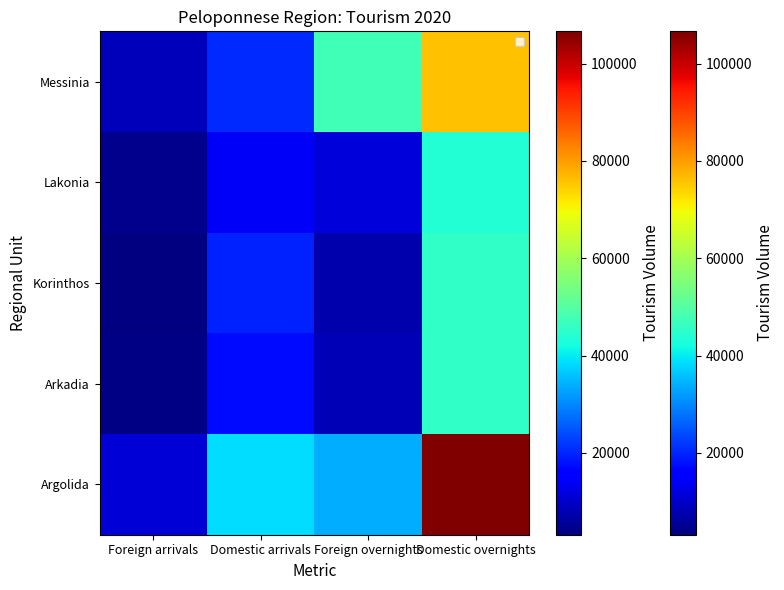

Rank the series at Foreign arrivals from highest to lowest value.

Argolida, Messinia, Lakonia, Arkadia, Korinthos